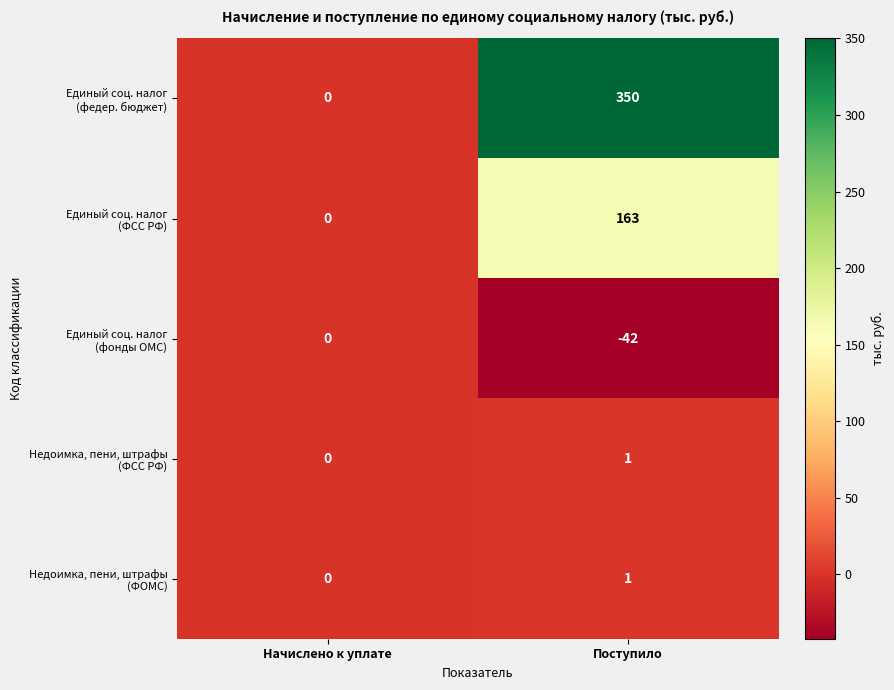

What is the difference between the highest and lowest values at Поступило?

392